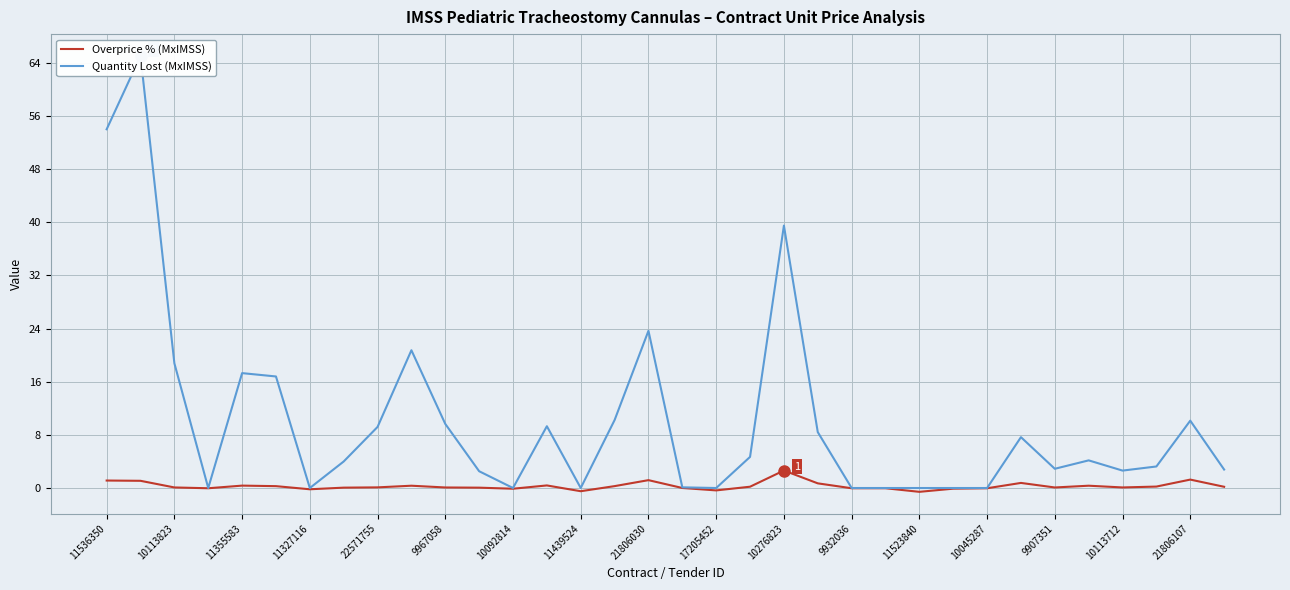

How many interior local valleys does the Overprice % (MxIMSS) series have?

9